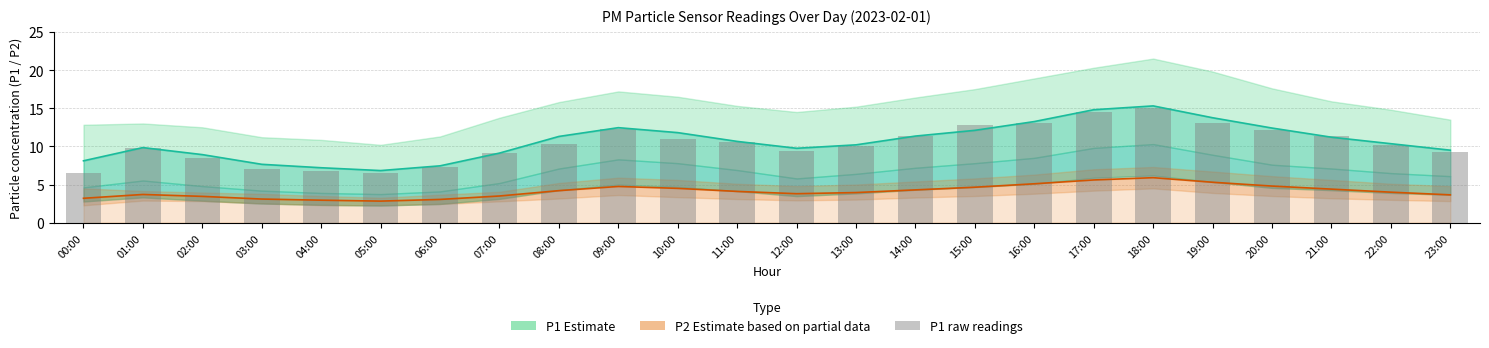

At 13:00, list the series in order from largest to smallest.

P1 mean, P1 raw, P2 mean